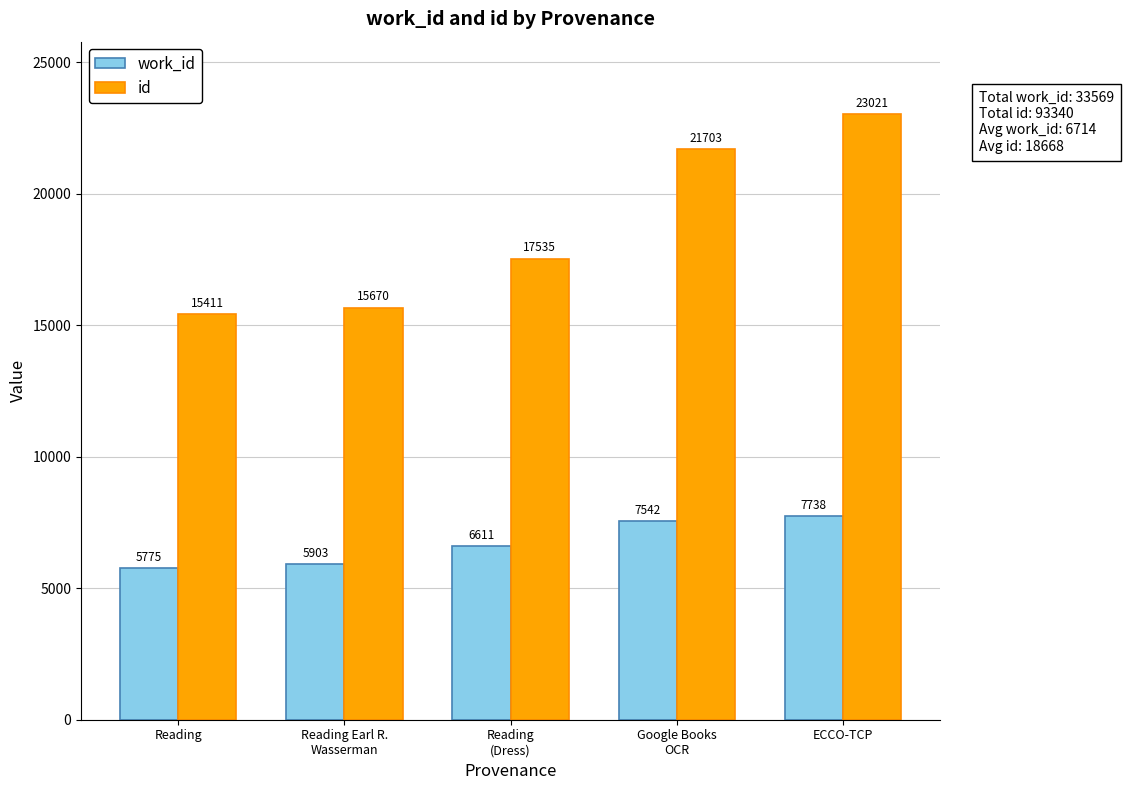

Reading left to right, what are all the values shown in this chart?

work_id: 5775	5903	6611	7542	7738
id: 15411	15670	17535	21703	23021